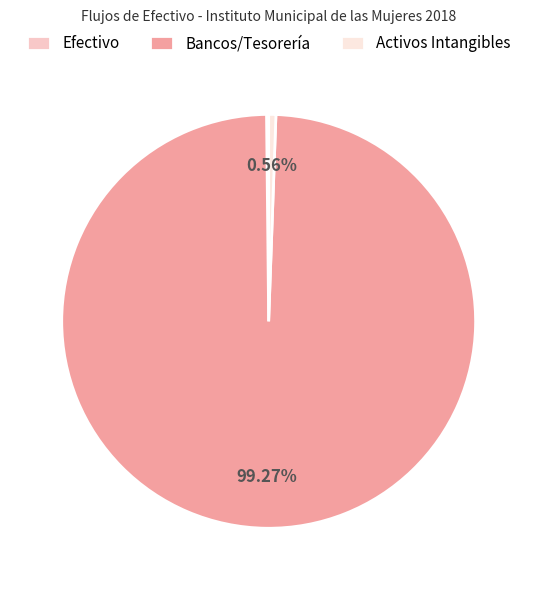

To the nearest percent, what is the average slice percentage?

33%